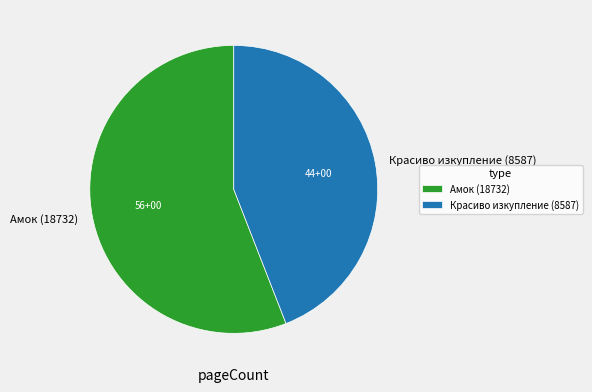

What is the smallest slice in the pie chart?

Красиво изкупление (8587)